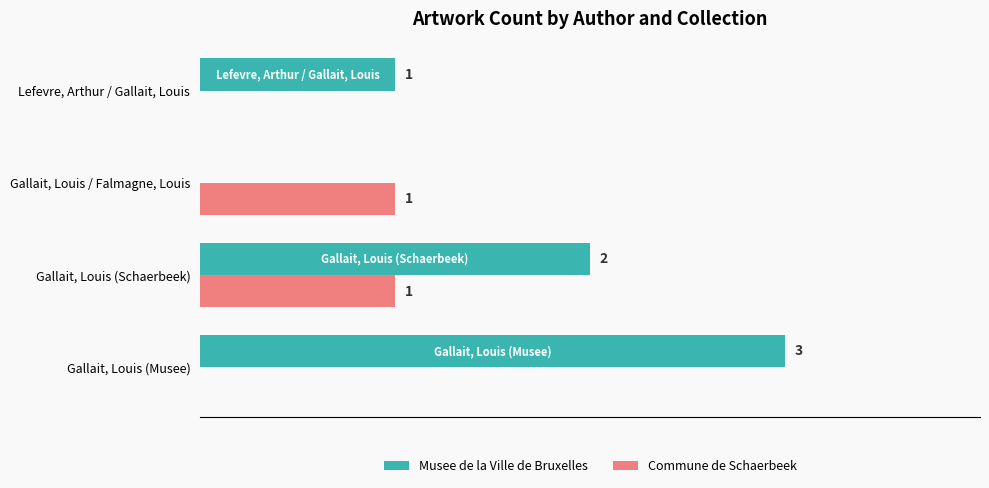

Which series has the largest total across all categories?

Musee de la Ville de Bruxelles